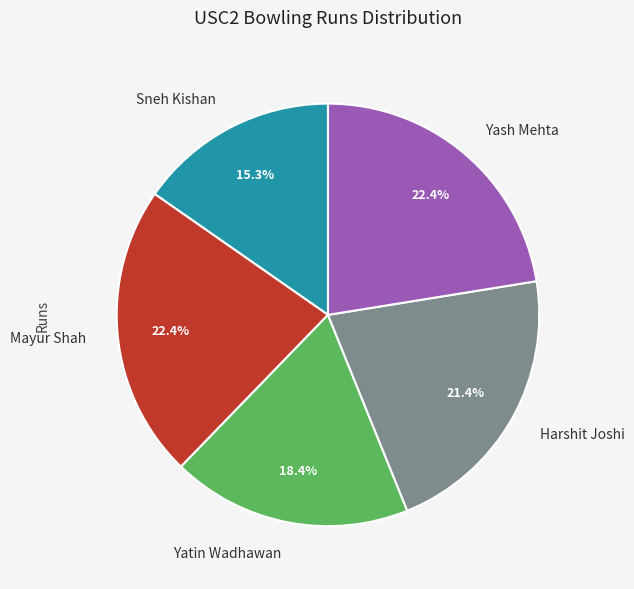

To the nearest percent, what portion does Yash Mehta represent?

22%